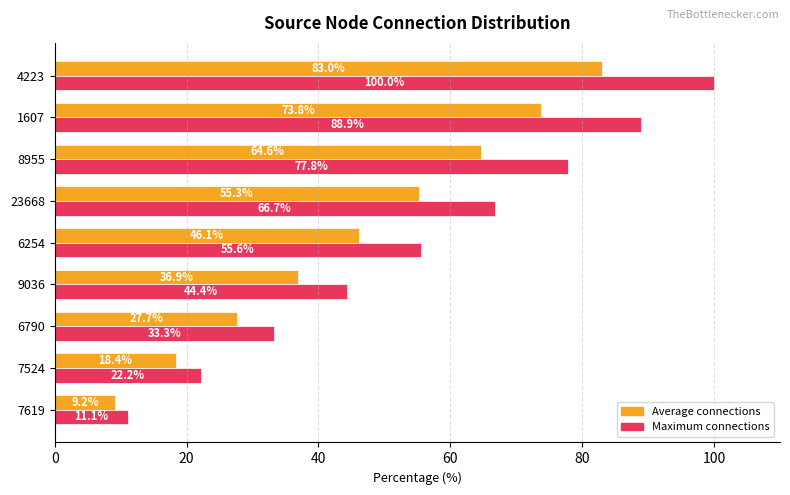

Which category has the highest value in the Maximum connections series?

4223